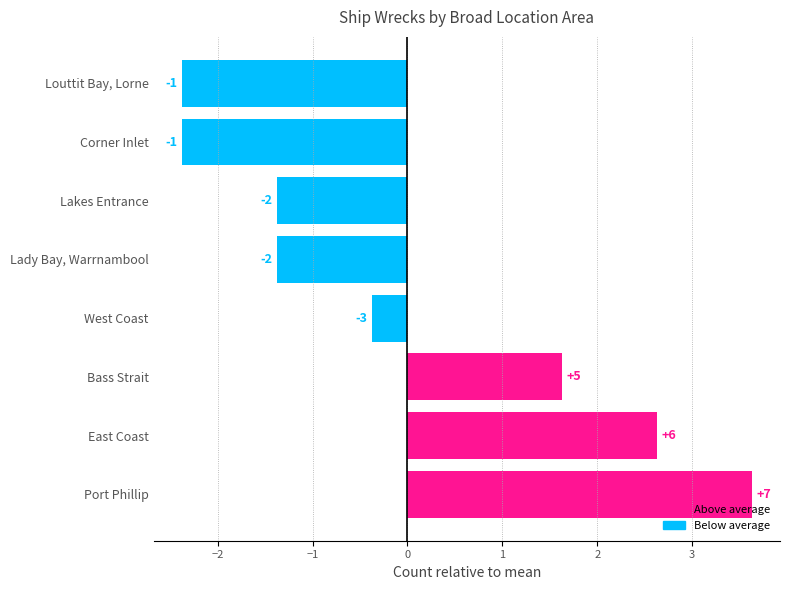

How many bars are there in total?

8